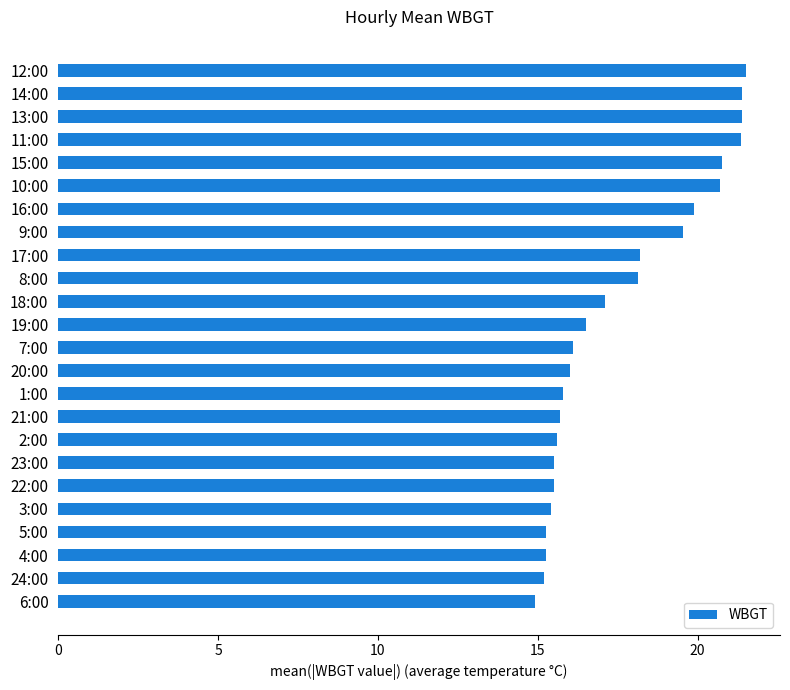

How many distinct data groups are displayed?

1